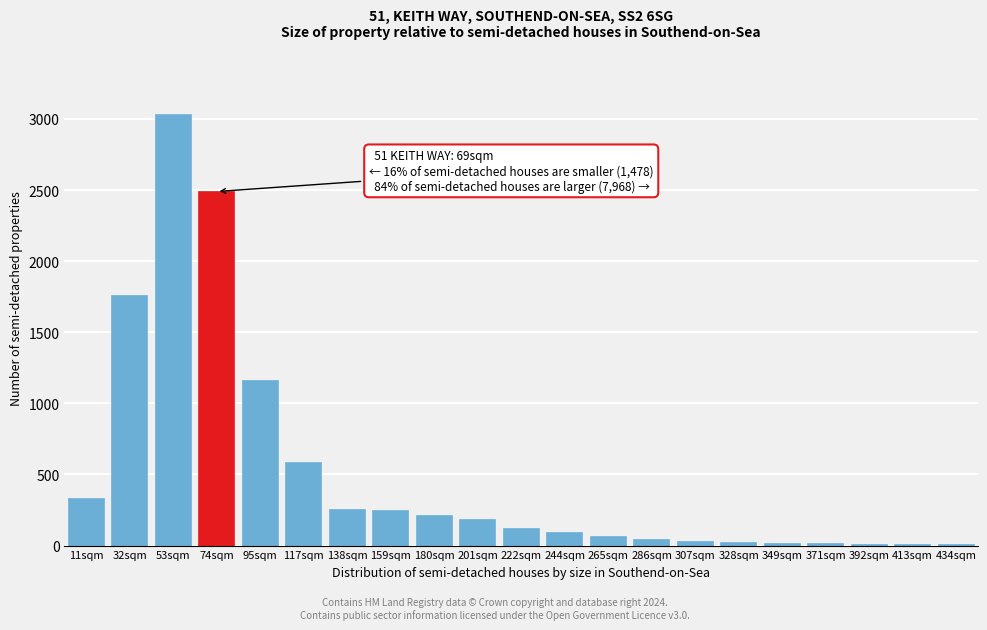

What is the greatest value displayed?

3030